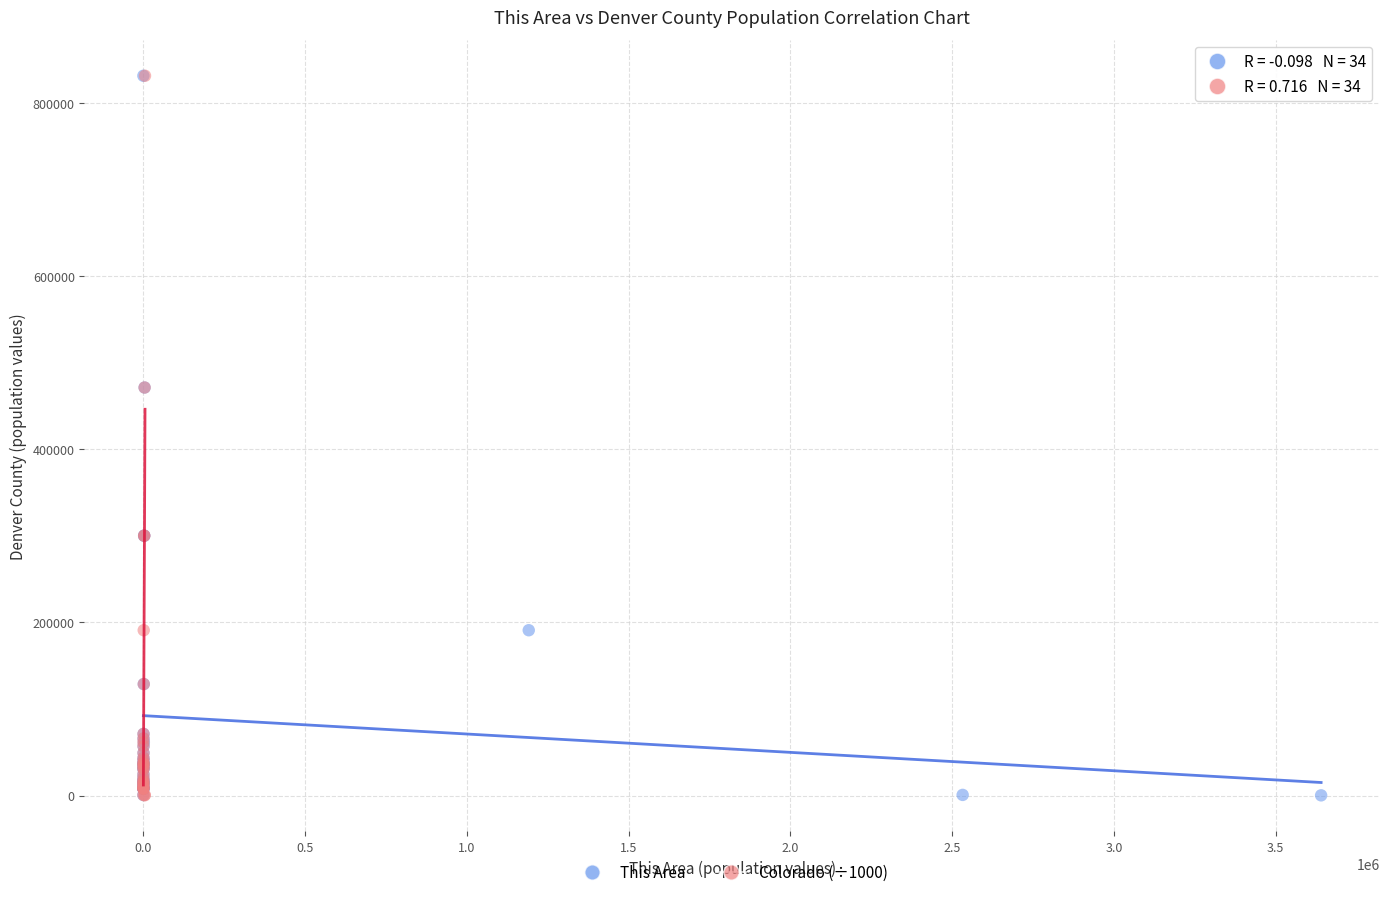

What are all the series names shown in the legend?

This Area, Colorado (÷1000)